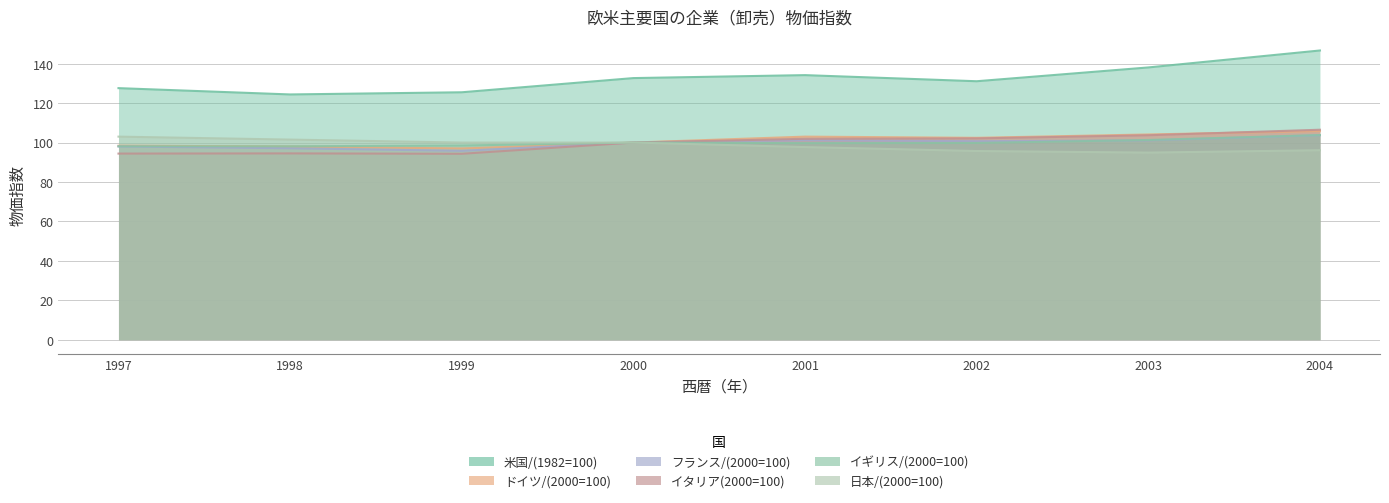

Which category has the lowest value across all series?

1999